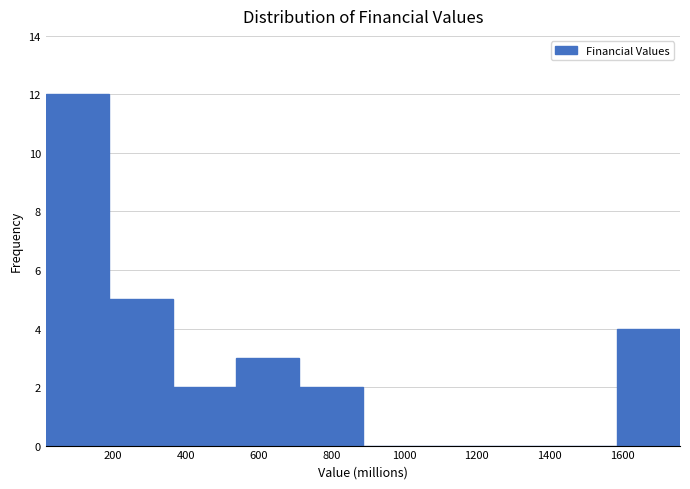

What is the height of the bar covering 1580 to 1760 on the x-axis? Neither the bar edges nor the heights are printed on the chart, so give them approximately, as read against the axes.

4